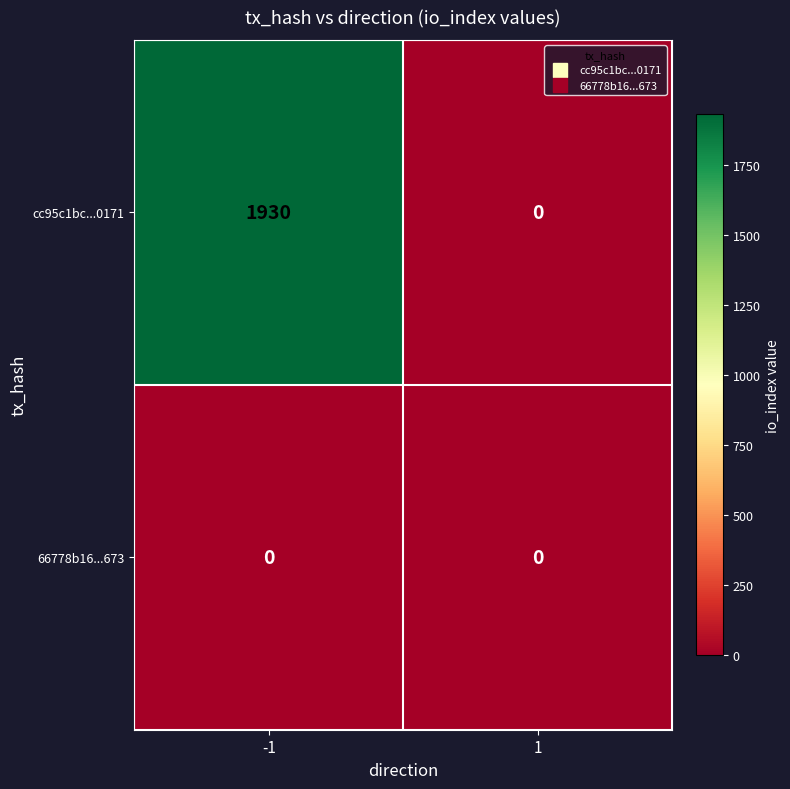

What is the sum of all cc95c1bc...0171 values?

1930